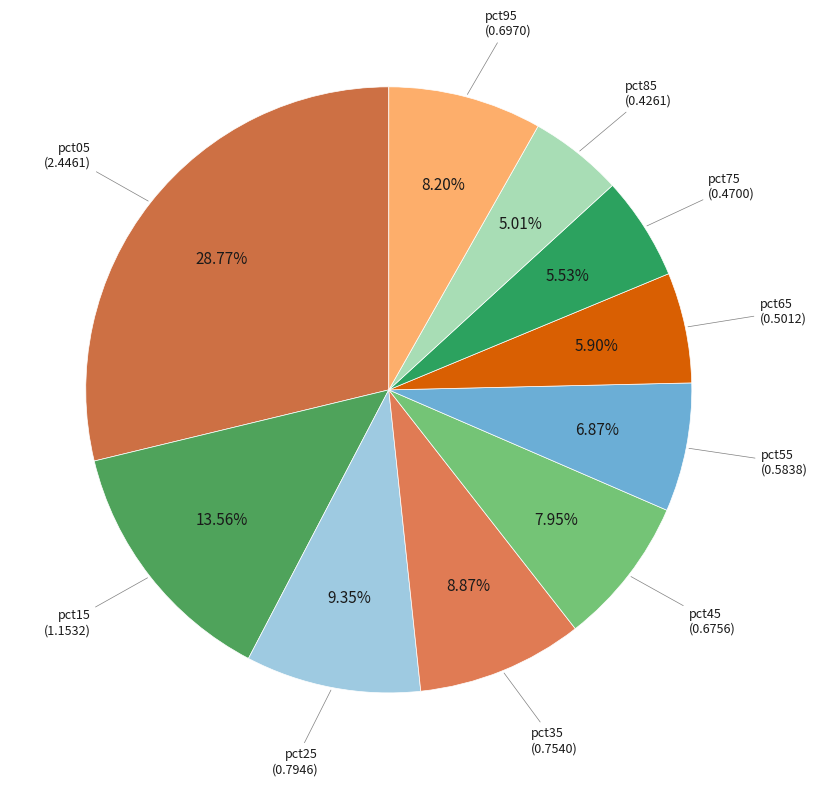

Is there any slice that represents more than half of the pie?

No